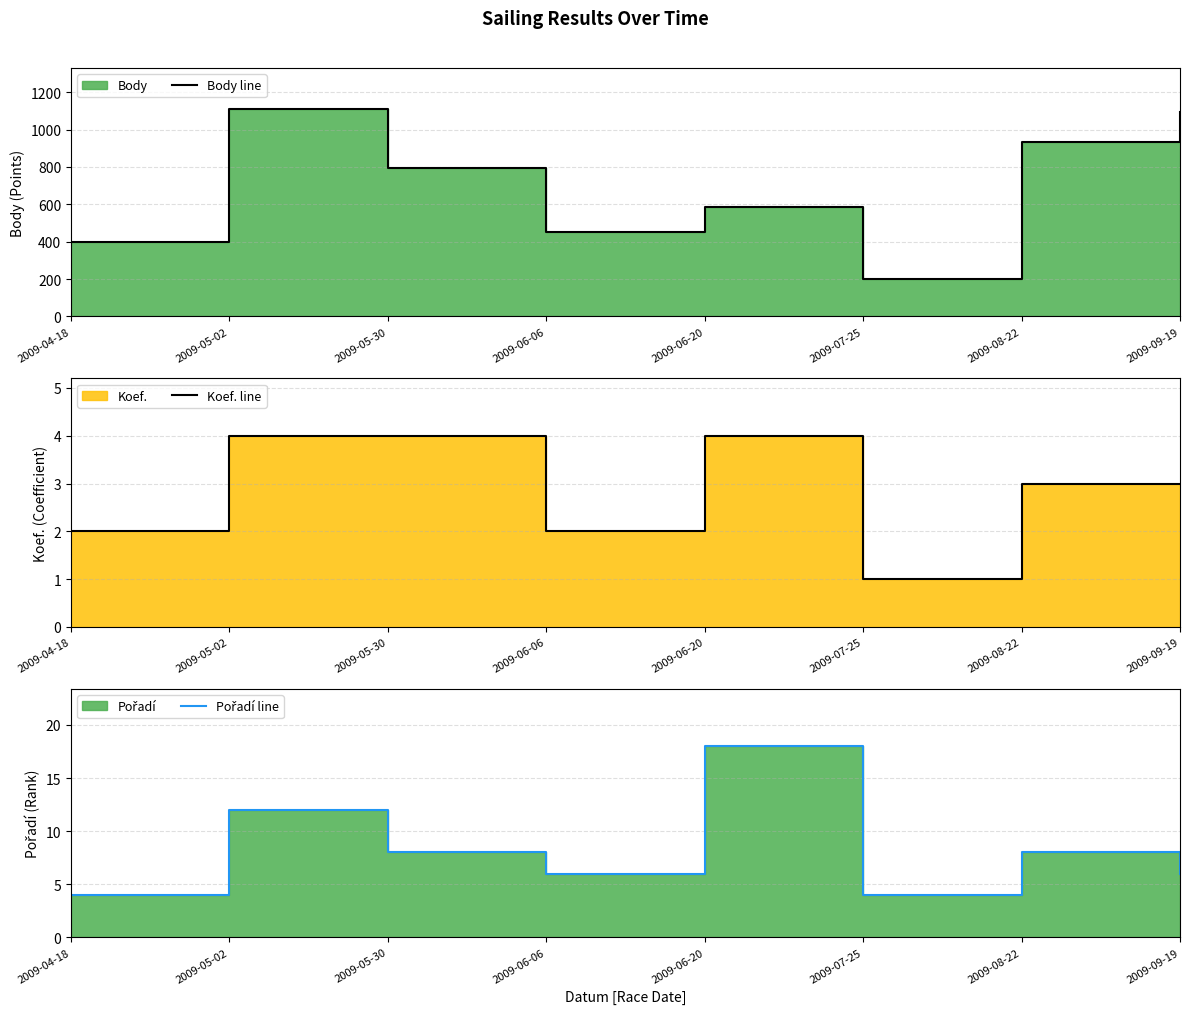

Reading left to right, extract all data points from this chart.

Body line: 396	1108	792	452	587	198	936	1093
Koef. line: 2	4	4	2	4	1	3	3
Pořadí line: 4	12	8	6	18	4	8	6